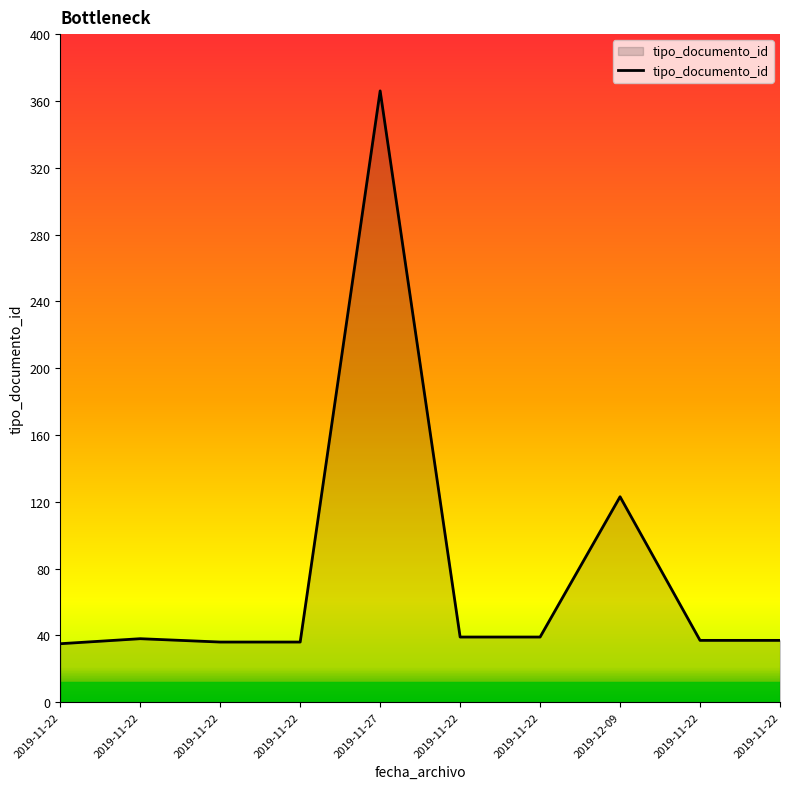

How many categories are shown in the chart?

10